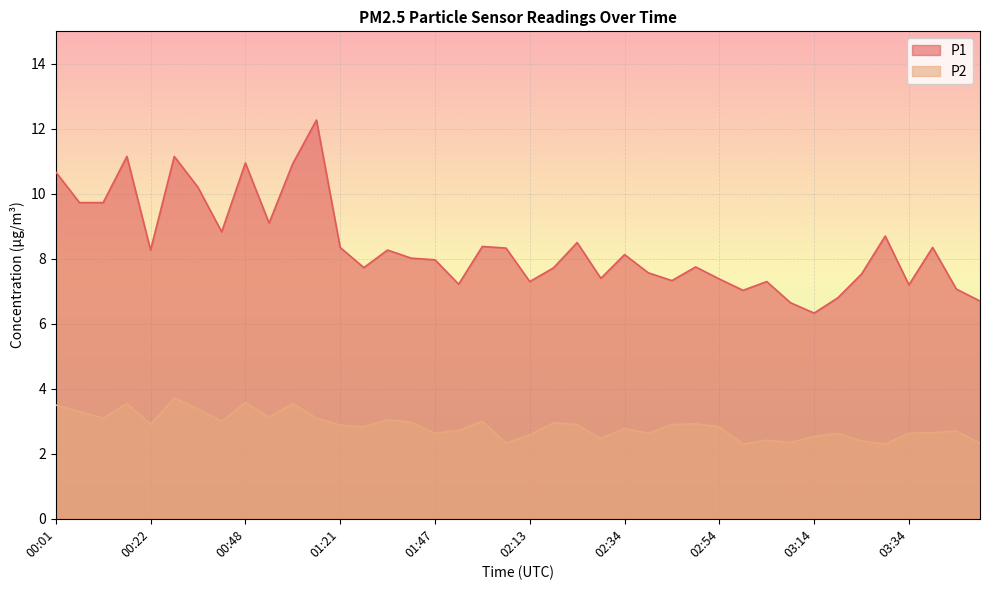

True or false: P2 has a value of 4.8 at 01:15.

False